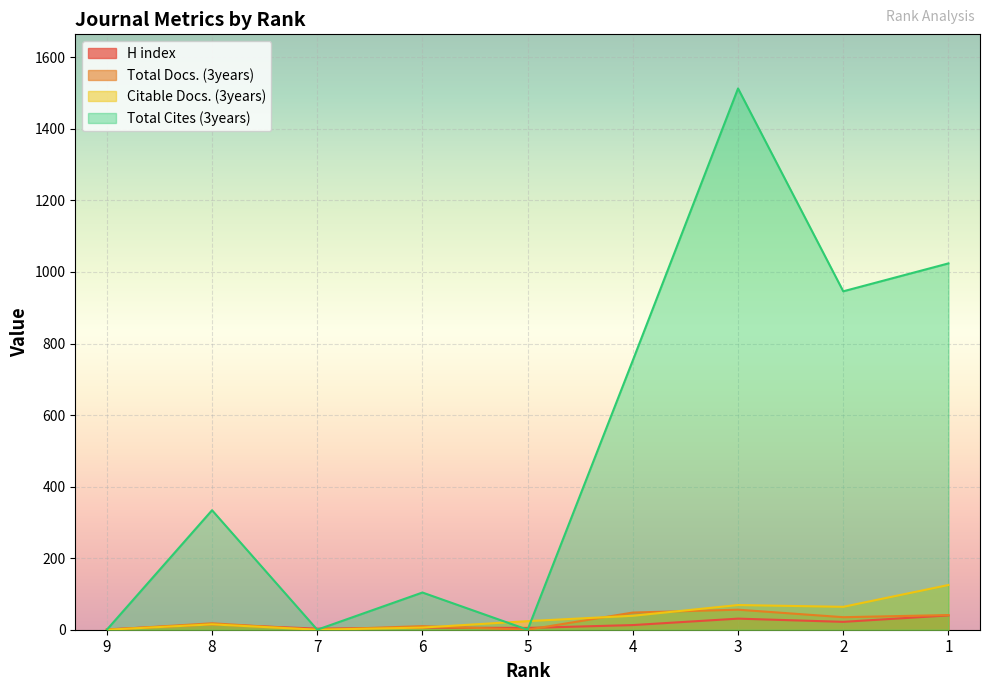

True or false: Total Docs. (3years) has a value of 0 at 7.

True